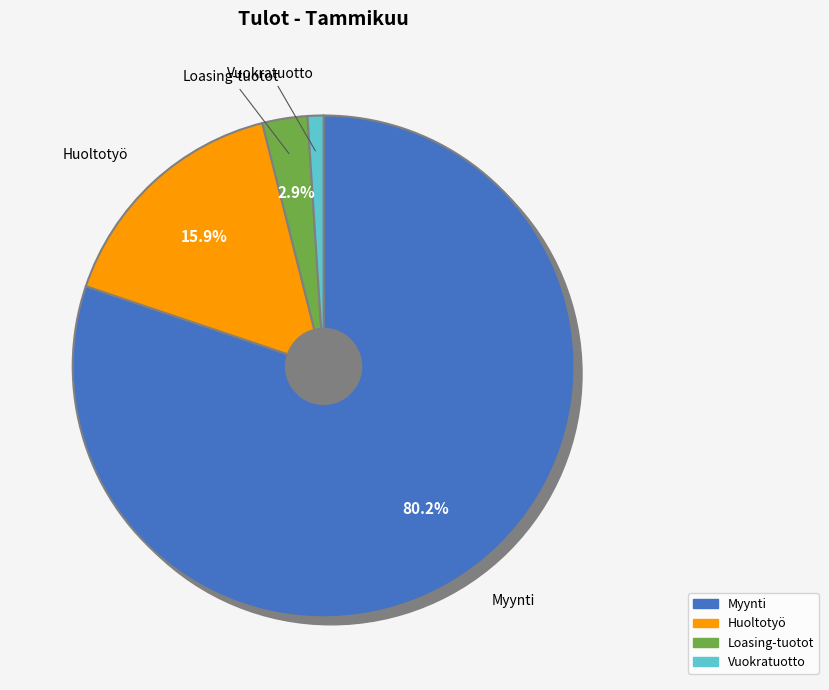

What is the largest slice in the pie chart?

Myynti